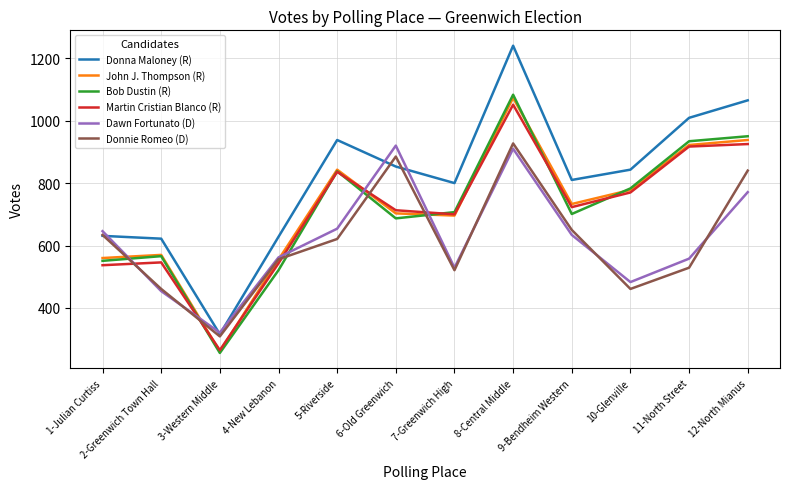

Is the value of Donna Maloney (R) at 5-Riverside greater than the value of Bob Dustin (R) at 6-Old Greenwich?

Yes